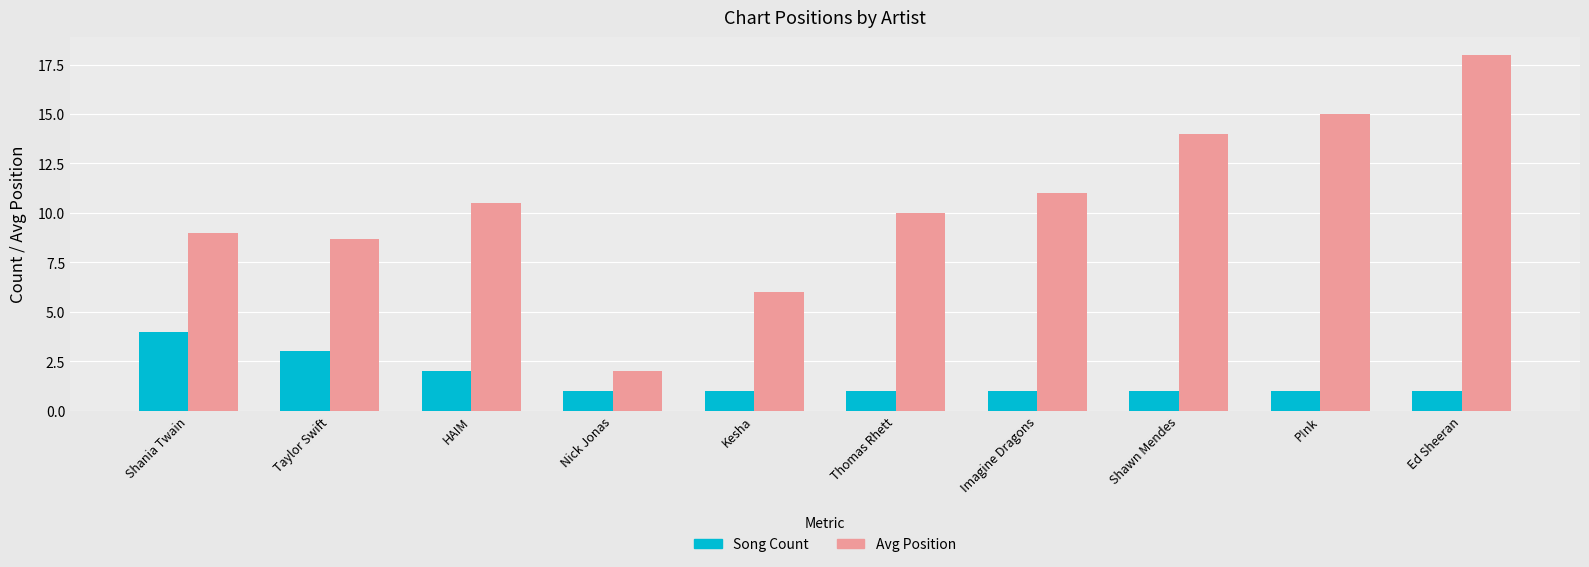

Does the chart contain stacked bars?

No